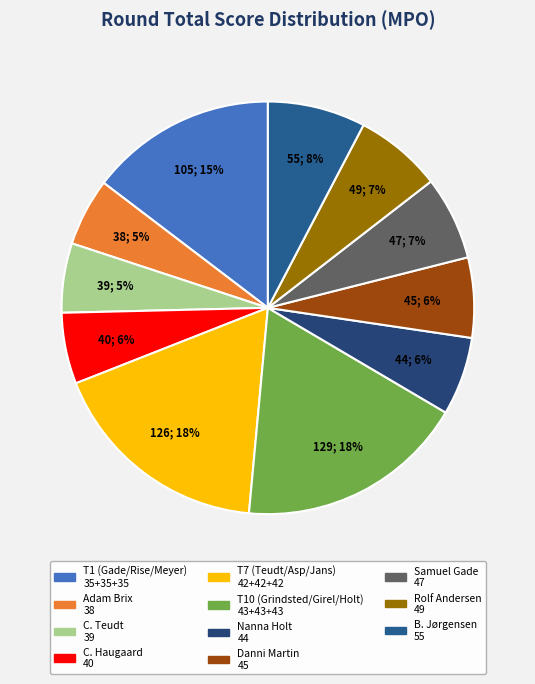

Count the number of slices in the pie.

11